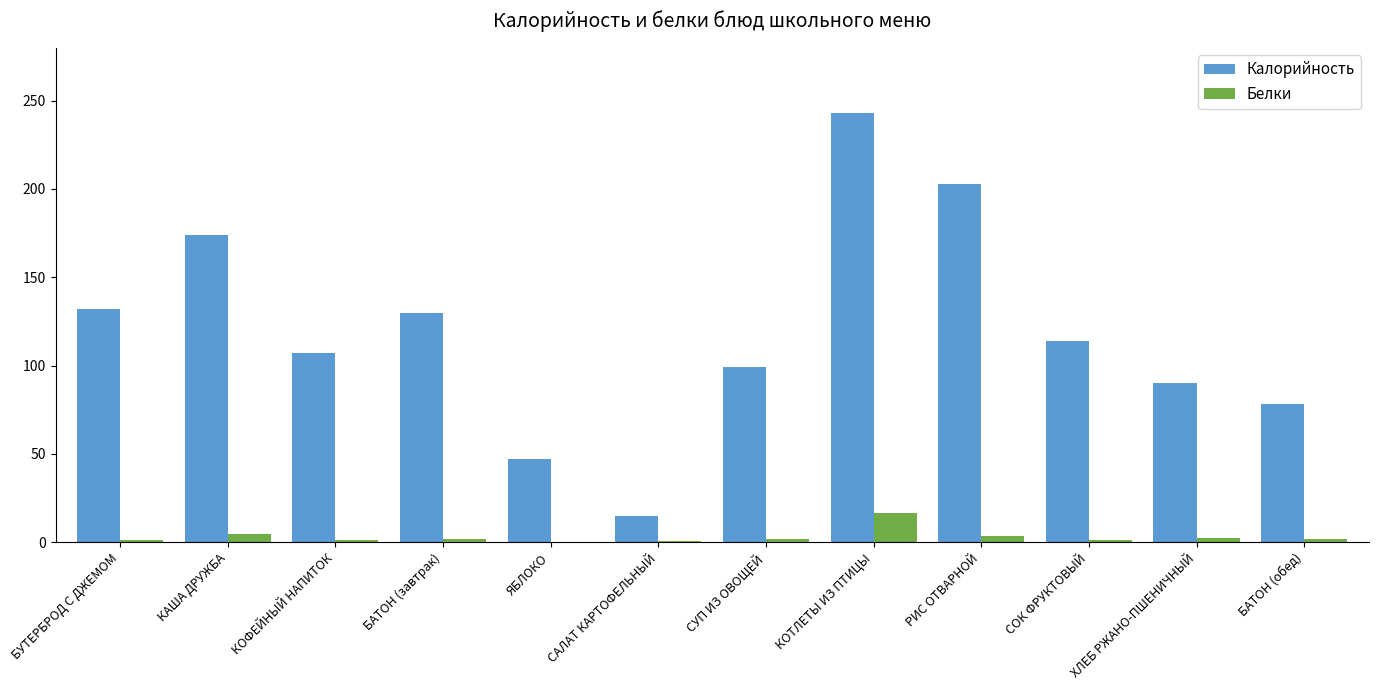

At which category is the sum across all series the highest?

КОТЛЕТЫ ИЗ ПТИЦЫ